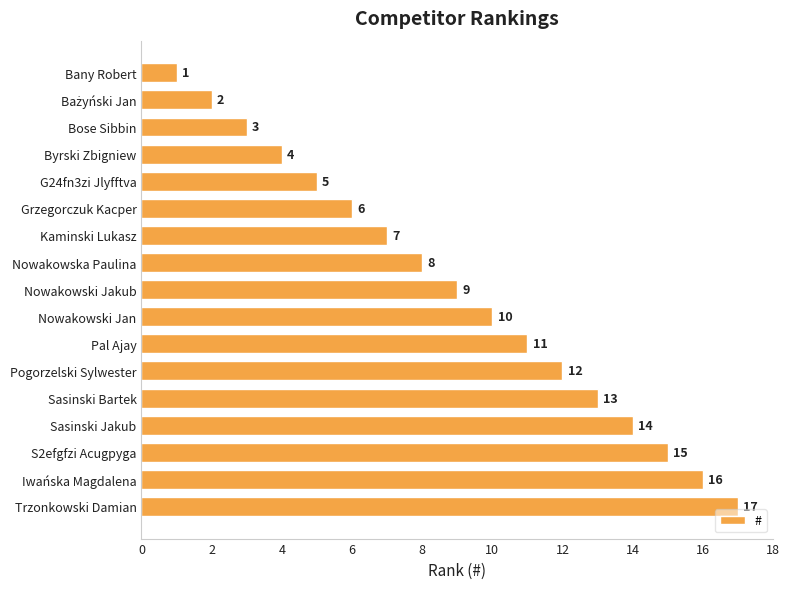

What is the label of the 5th bar from the top?

G24fn3zi Jlyfftva